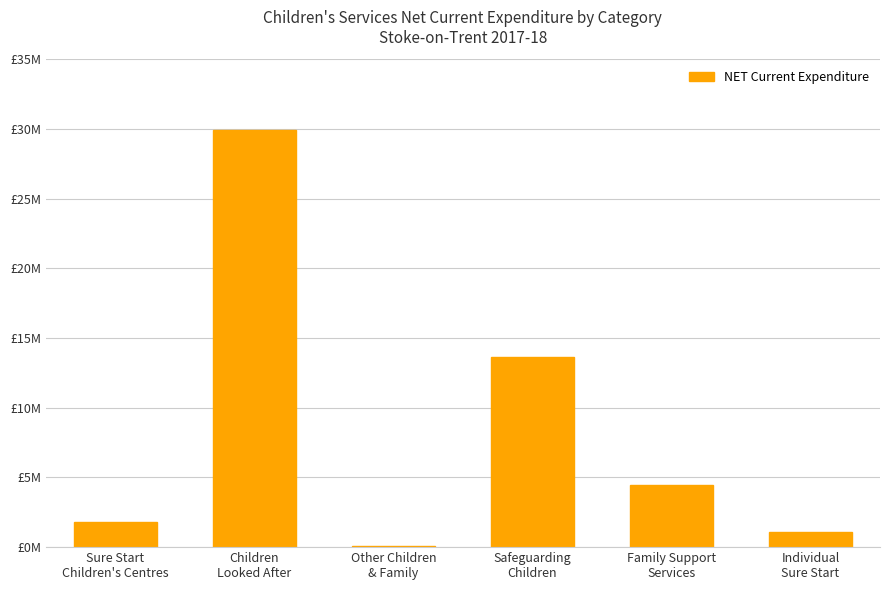

What is the change in value from Sure Start
Children's Centres to Other Children
& Family?

-1707915.9